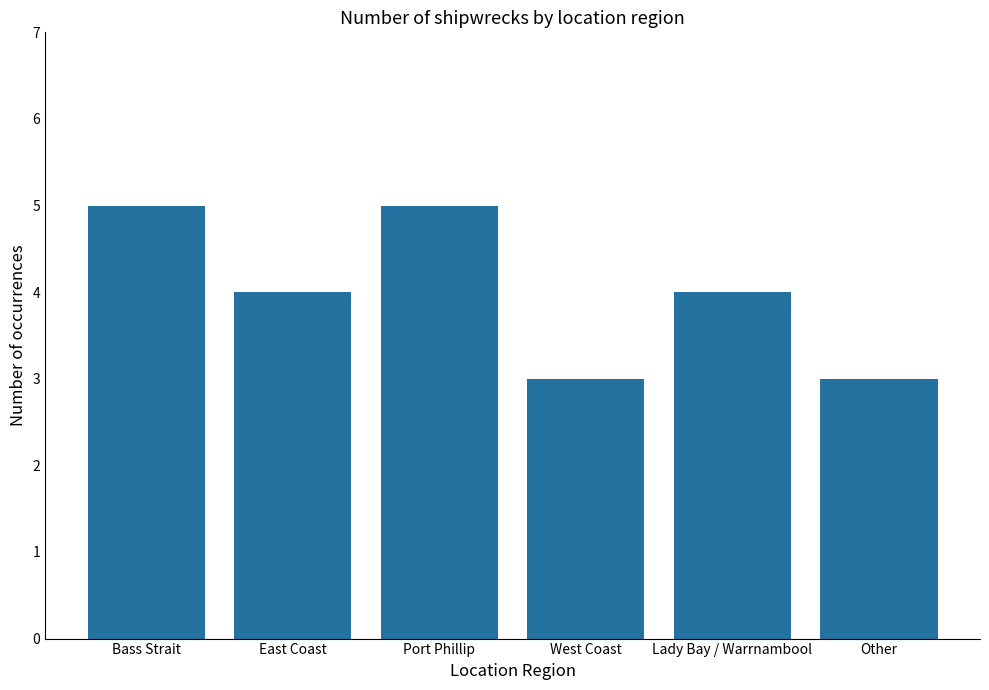

Which has a higher value, Bass Strait or West Coast?

Bass Strait